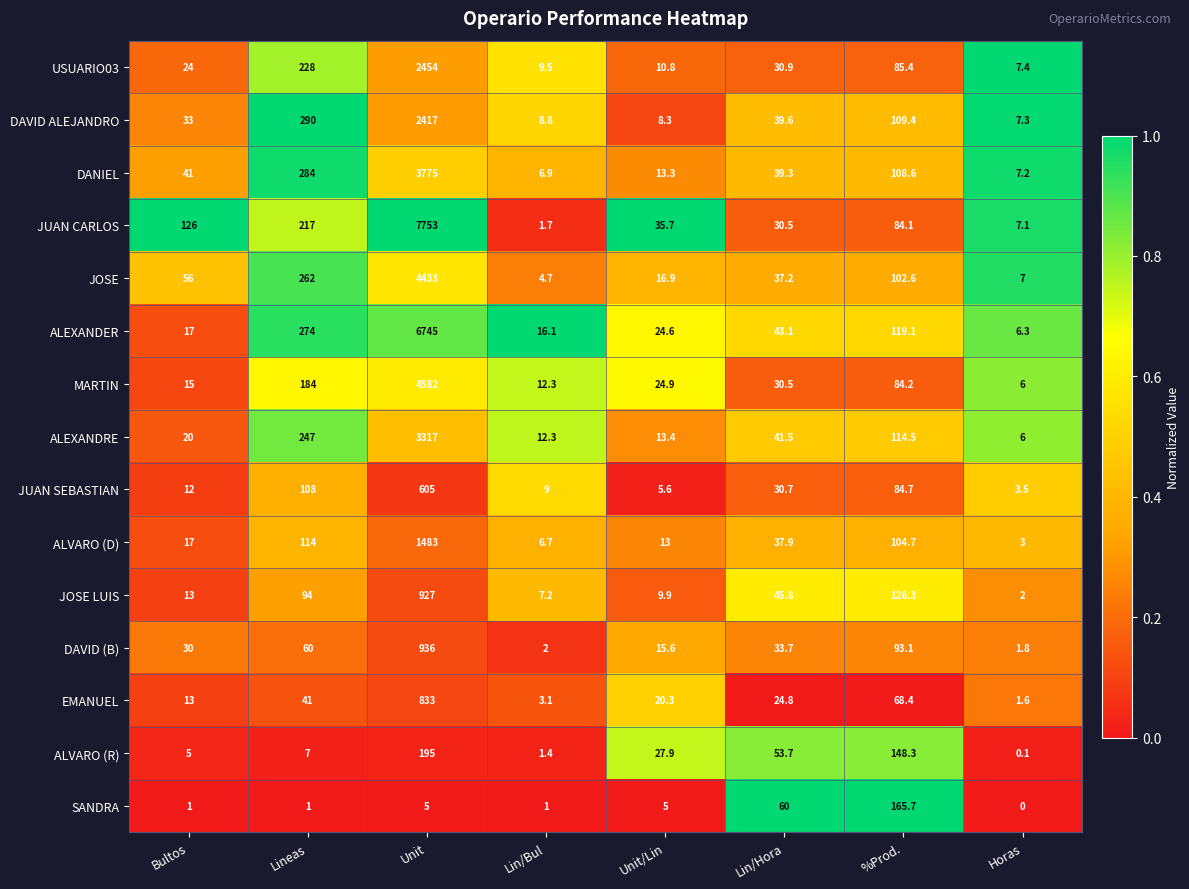

Where does the MARTIN series first go above 30?

Lineas